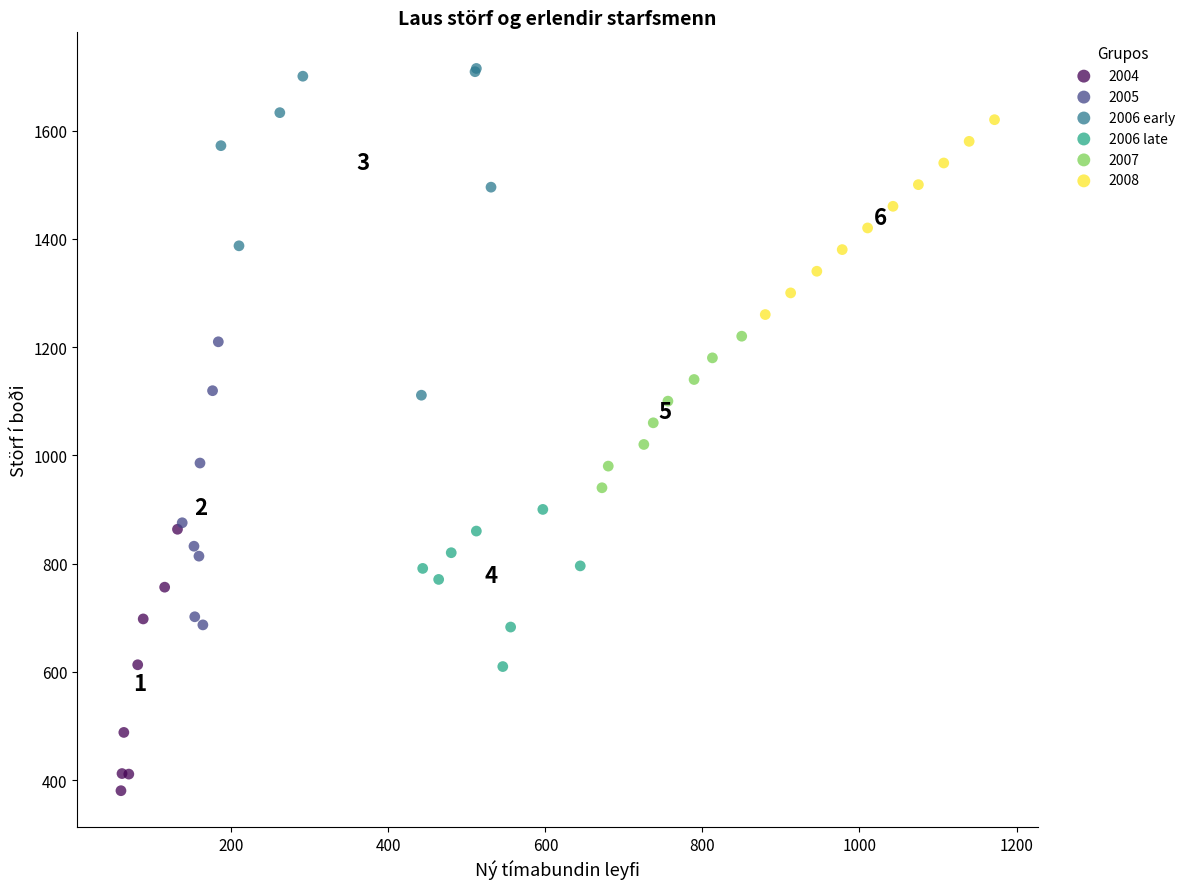

What are all the series names shown in the legend?

2004, 2005, 2006 early, 2006 late, 2007, 2008